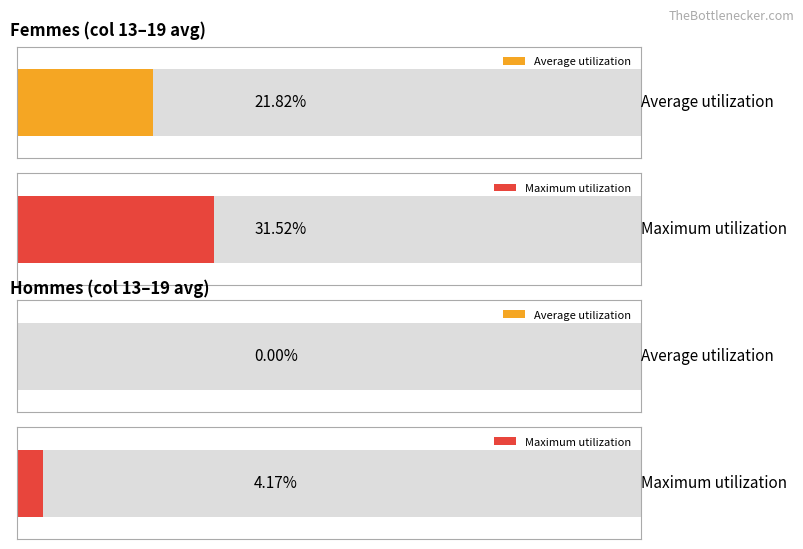

Count the number of data series in this chart.

4